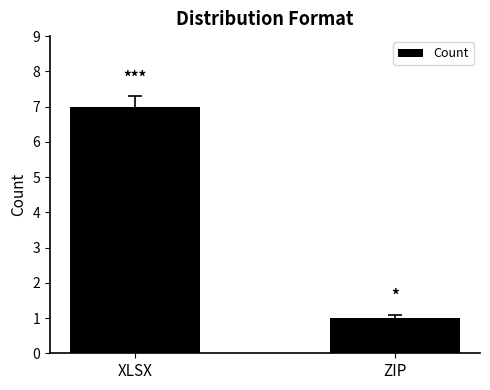

Which has a higher value, XLSX or ZIP?

XLSX